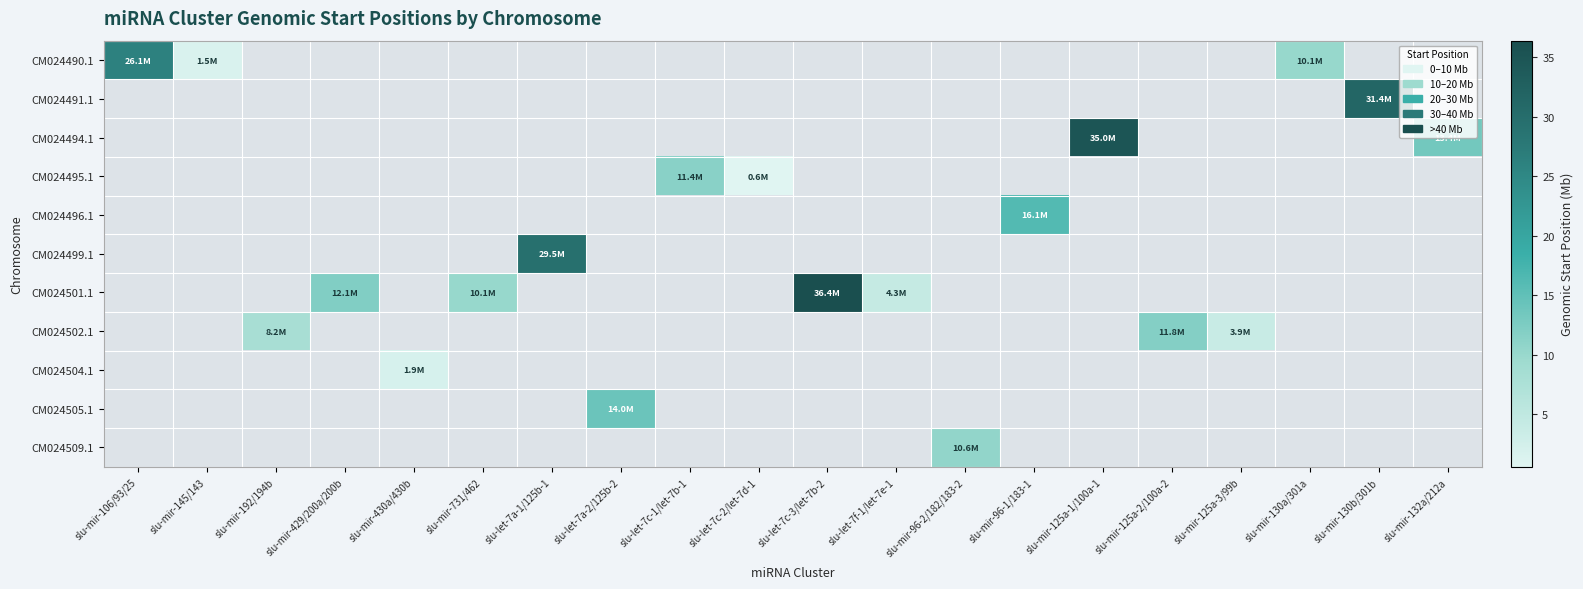

How many categories are shown in the chart?

20